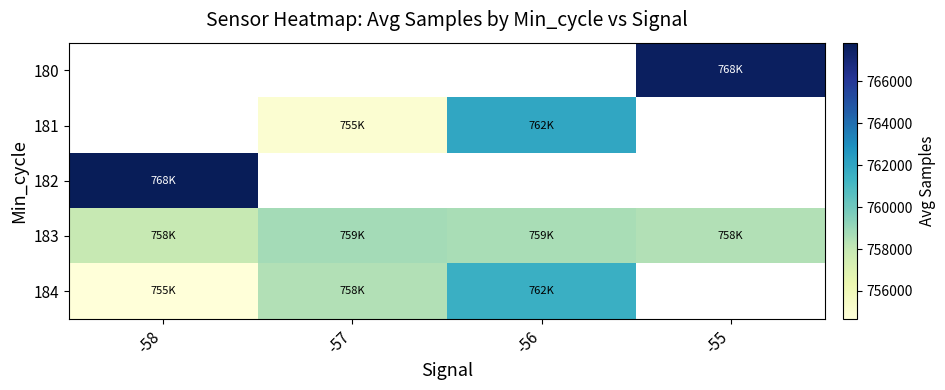

Is the value of 182 at -56 greater than the value of 184 at -58?

No